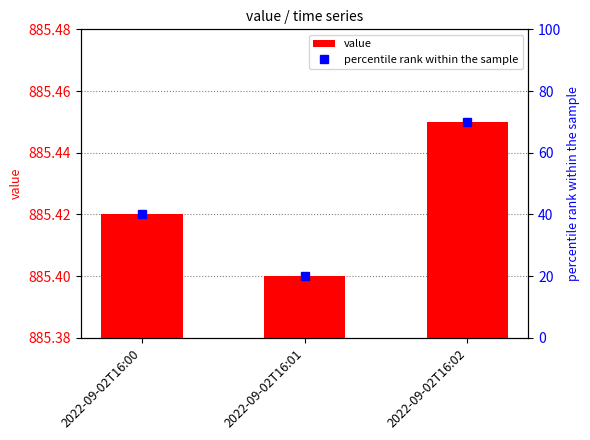

Reading left to right, extract all data points from this chart.

value: 885.4	885.4	885.5
percentile rank within the sample: 40.0	20.0	70.0